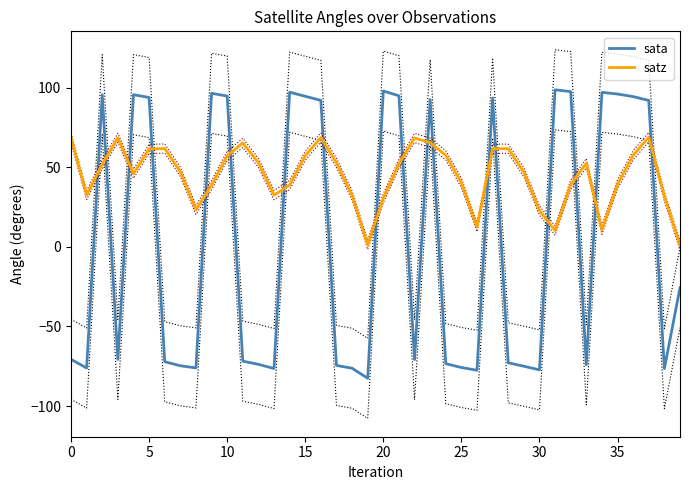

True or false: sata and satz cross at least once.

True